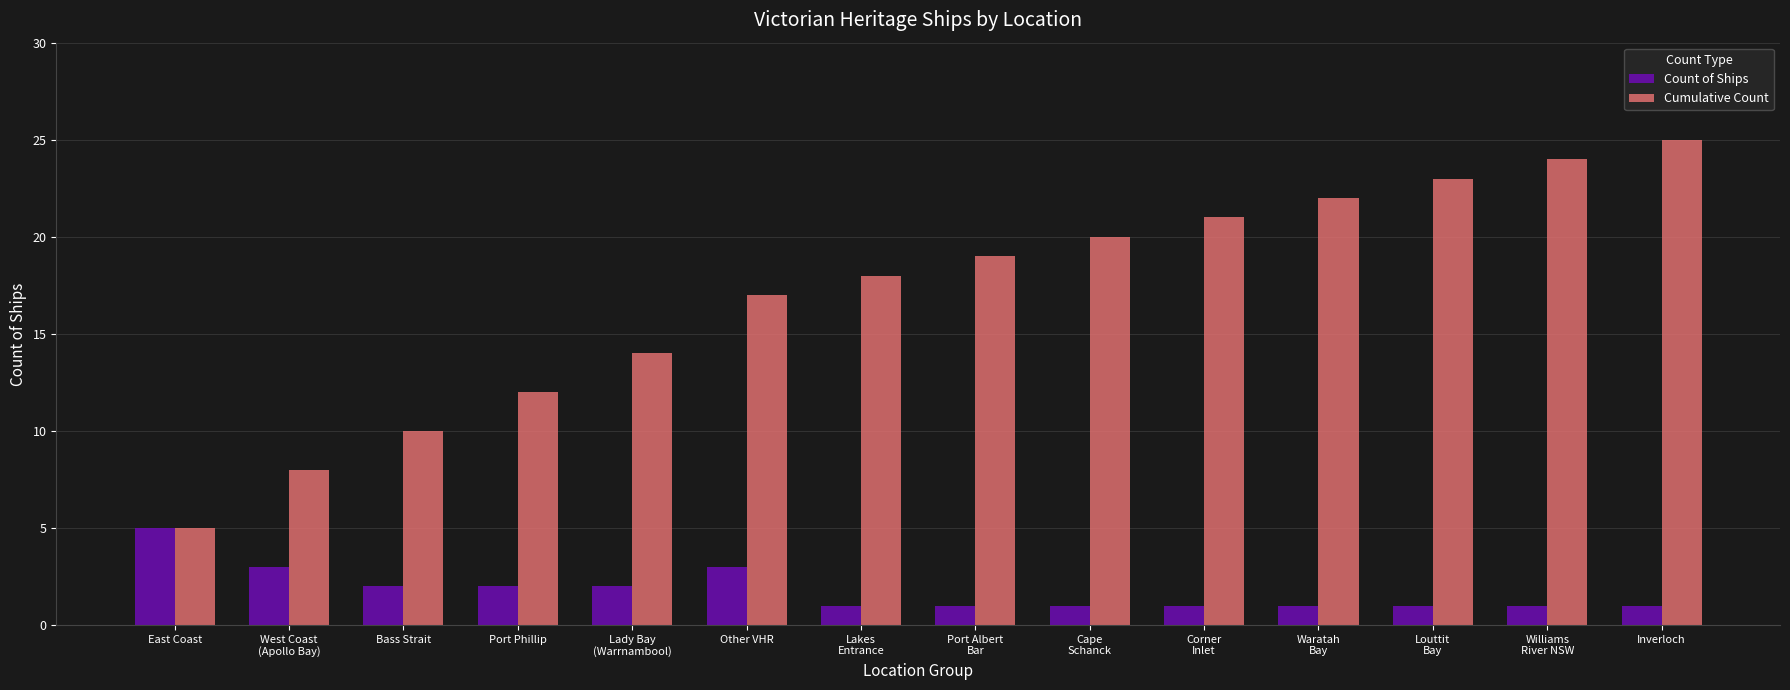

What is the difference between the maximum and minimum values in the Count of Ships series?

4